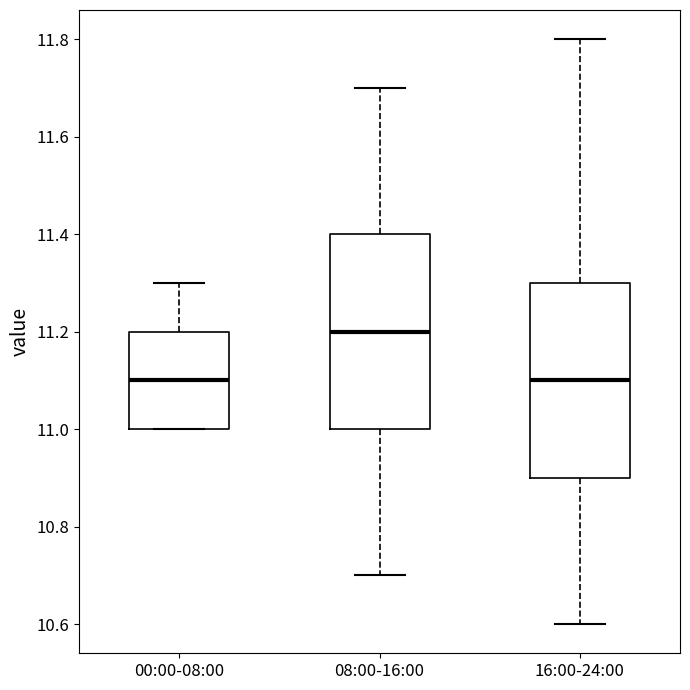

Reading left to right, transcribe this box plot: for each box, give where its median line is, the range the box spans, and where its two whiskers end, as read against the y-axis. The values are not printed on the chart, so give them approximately, as read against the axis.

00:00-08:00: median 11.1, box 11.0 to 11.2, whiskers 11.0 to 11.3
08:00-16:00: median 11.2, box 11.0 to 11.4, whiskers 10.7 to 11.7
16:00-24:00: median 11.1, box 10.9 to 11.3, whiskers 10.6 to 11.8